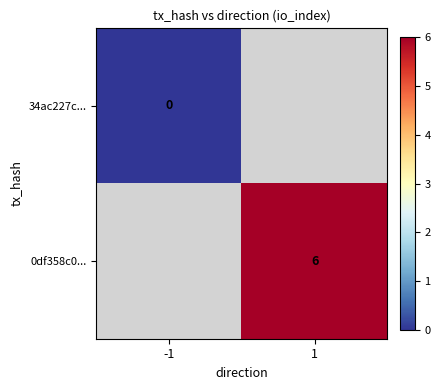

The value of 0df358c0... at 1 is 2. True or false?

False